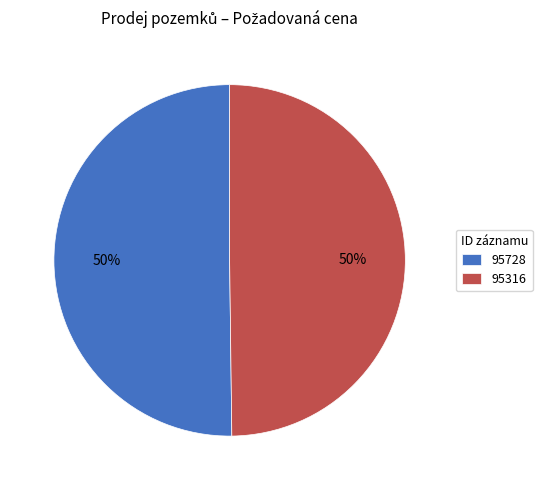

Combined, do 95728 and 95316 account for over 50%?

Yes